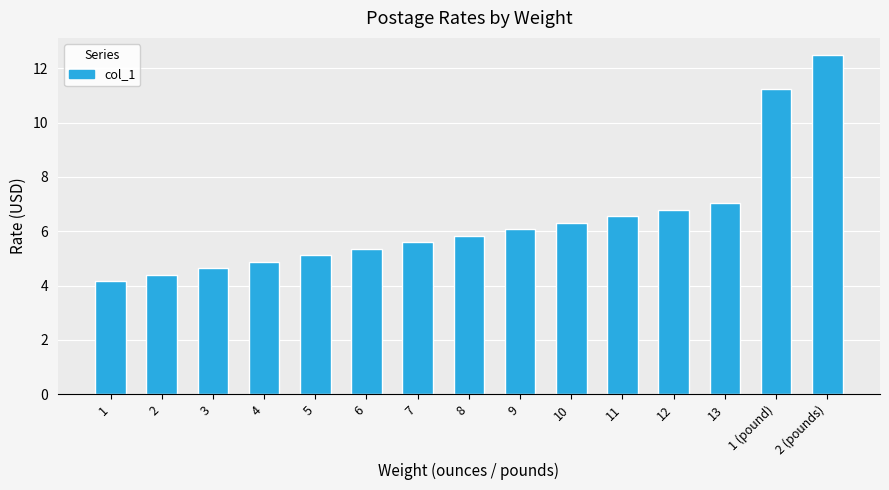

True or false: the data shows 5.6 at 7.

True